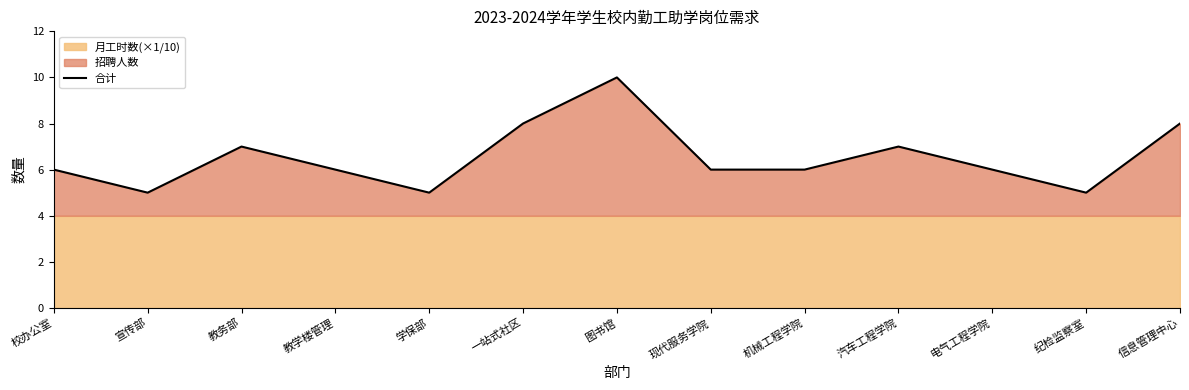

What is the change in value from 教学楼管理 to 纪检监察室?

-1